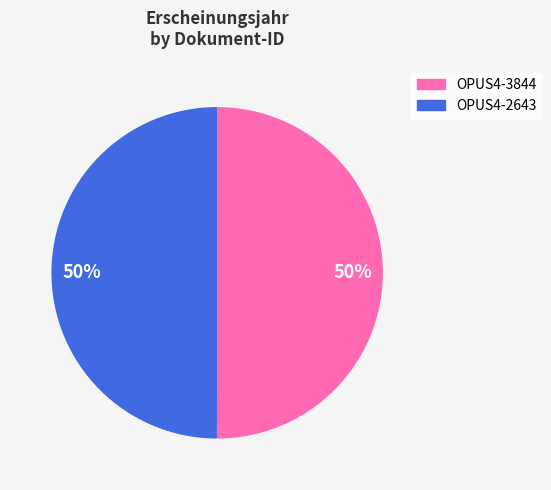

To the nearest percent, what is the average slice percentage?

50%